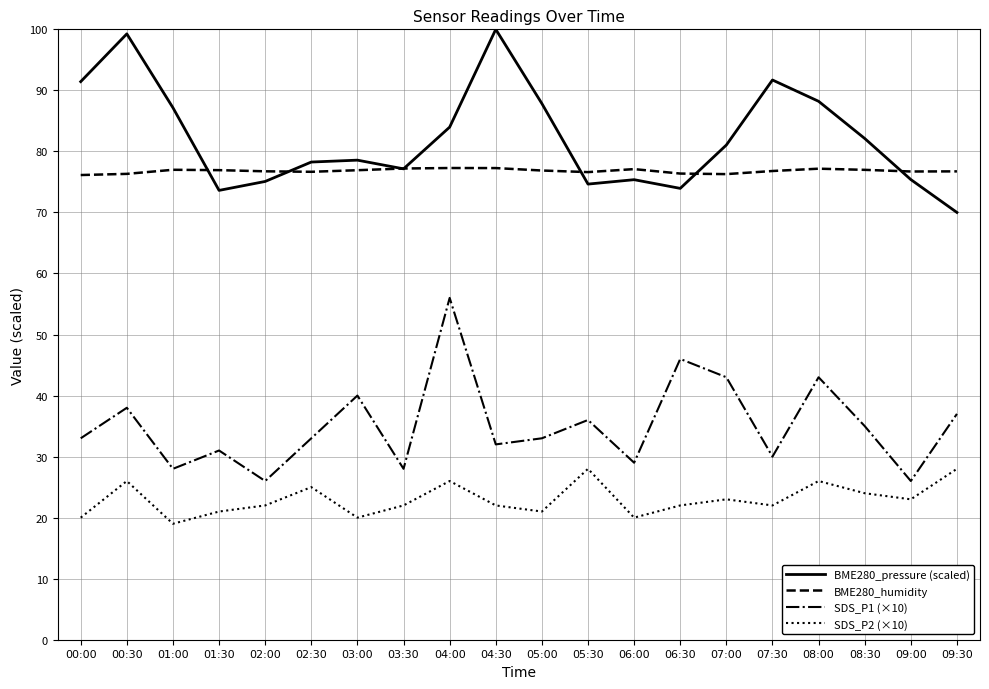

What position from the left is 04:30?

10